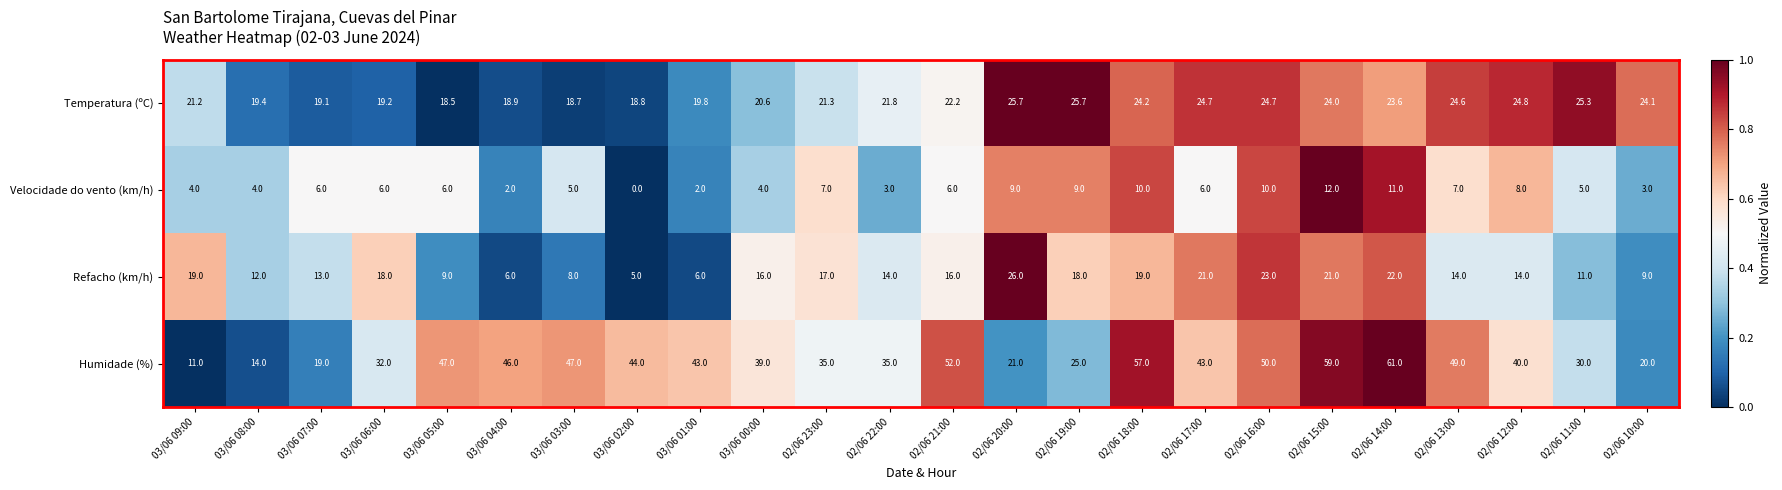

What is the sum of the Humidade (%) values at 02/06 14:00 and 03/06 06:00?

93.0